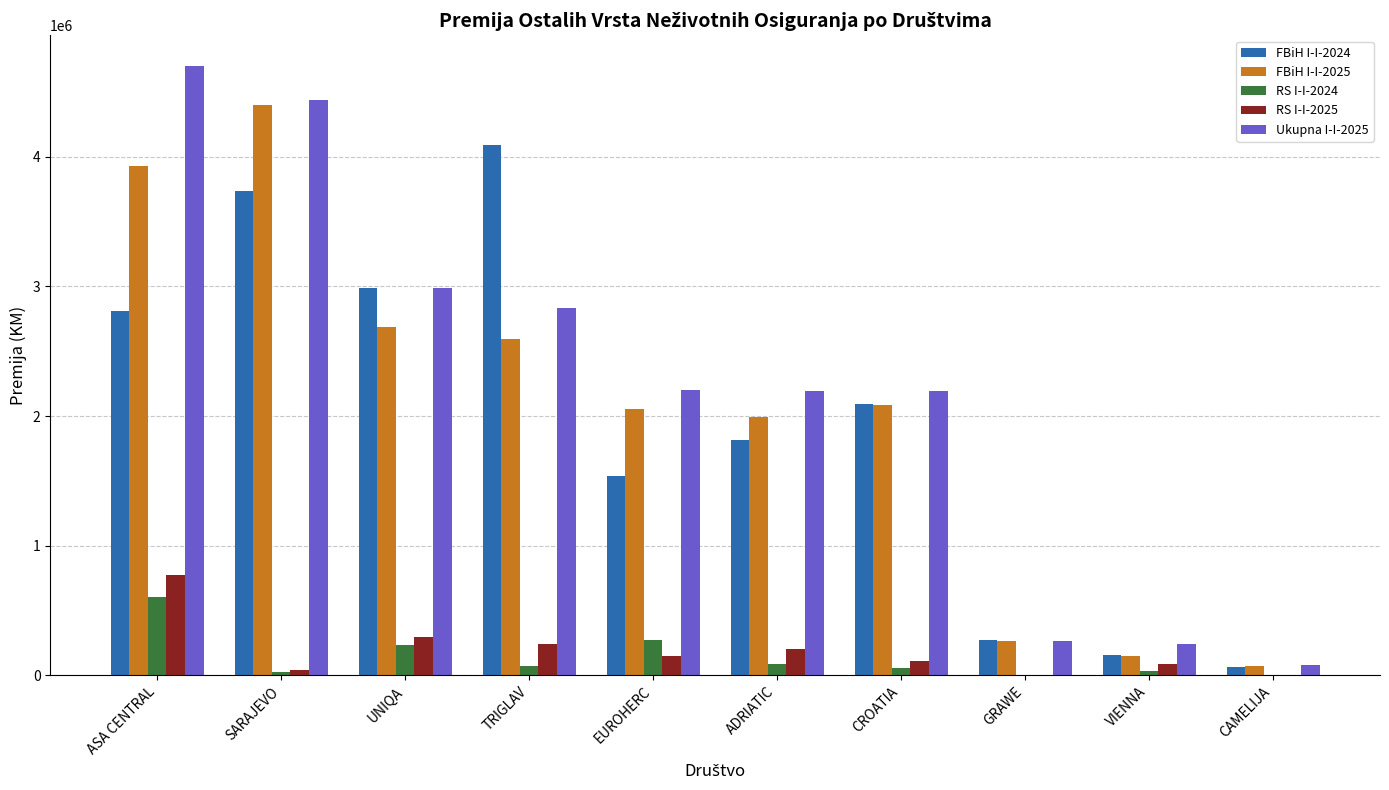

Which category has the highest value in the FBiH I-I-2025 series?

SARAJEVO